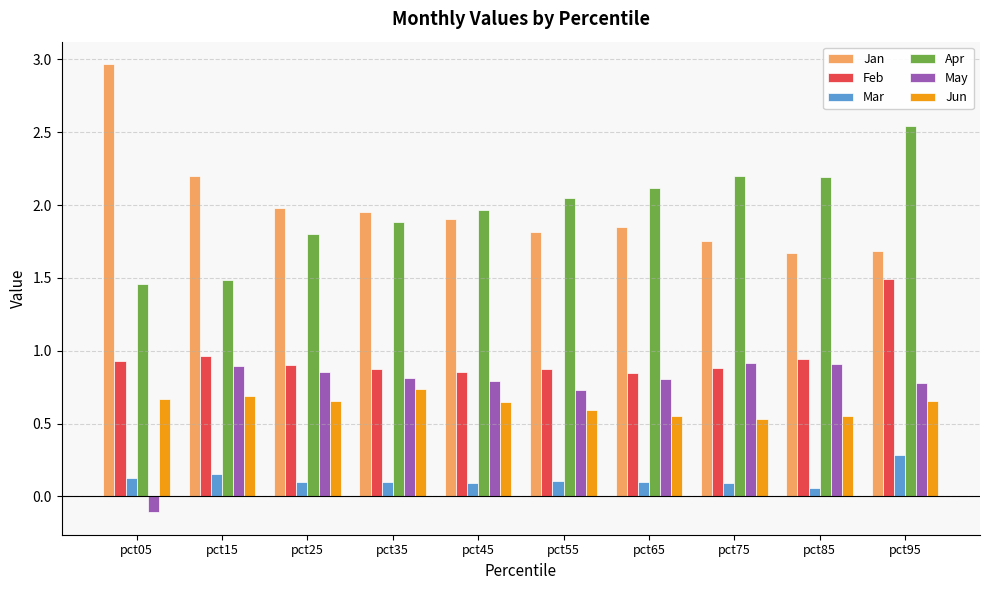

How many bars are there in total?

60